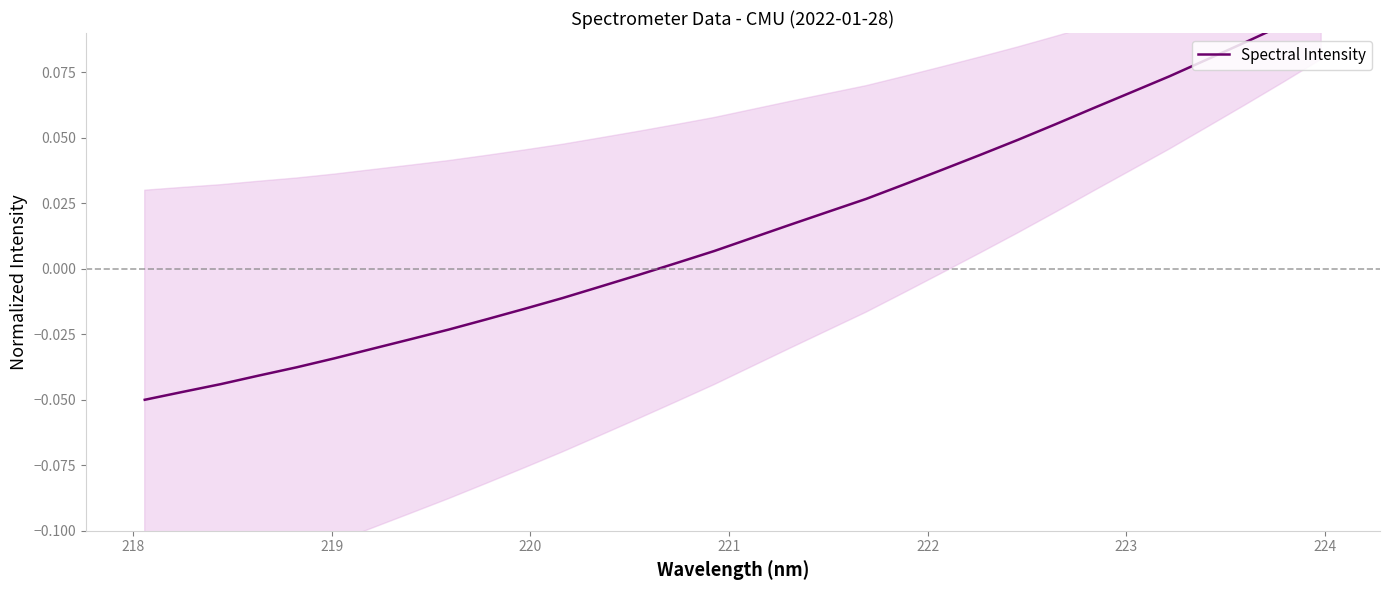

What is the difference between the maximum and minimum values?

0.1